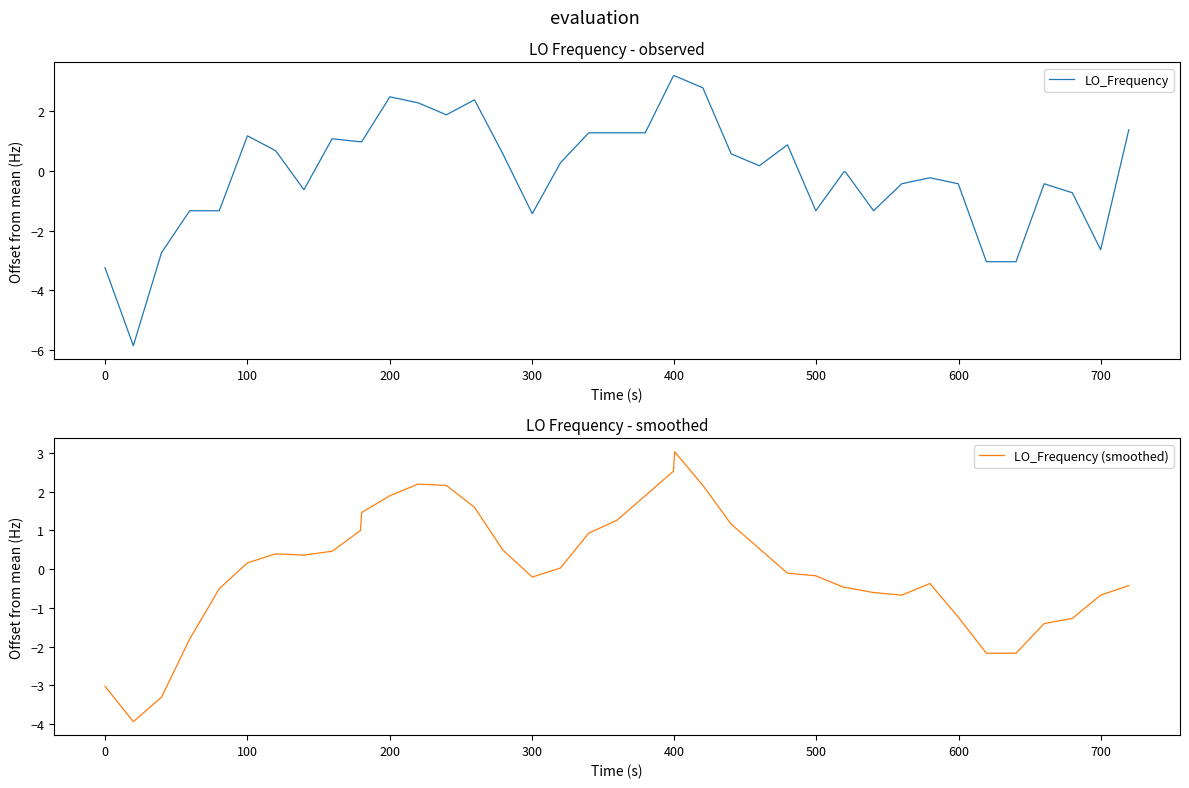

At how many categories does at least one series exceed -5?

40